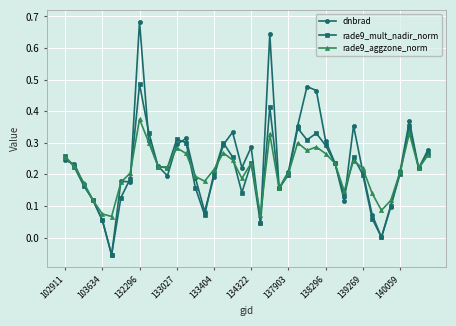

Rank the series by their maximum value, from lowest to highest.

rade9_aggzone_norm, rade9_mult_nadir_norm, dnbrad